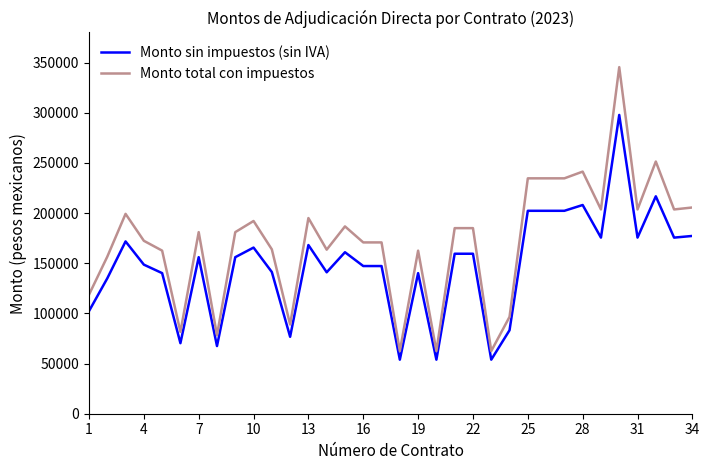

Rank the series by their average value, from highest to lowest.

Monto total con impuestos, Monto sin impuestos (sin IVA)